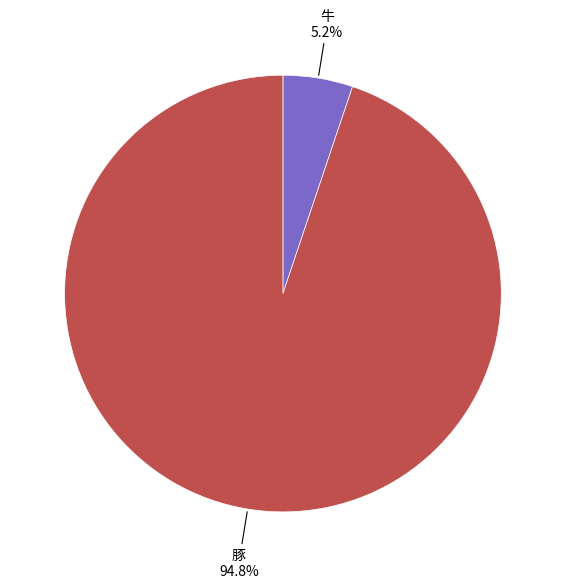

What percentage do 牛 and 豚 together represent?

100.0%